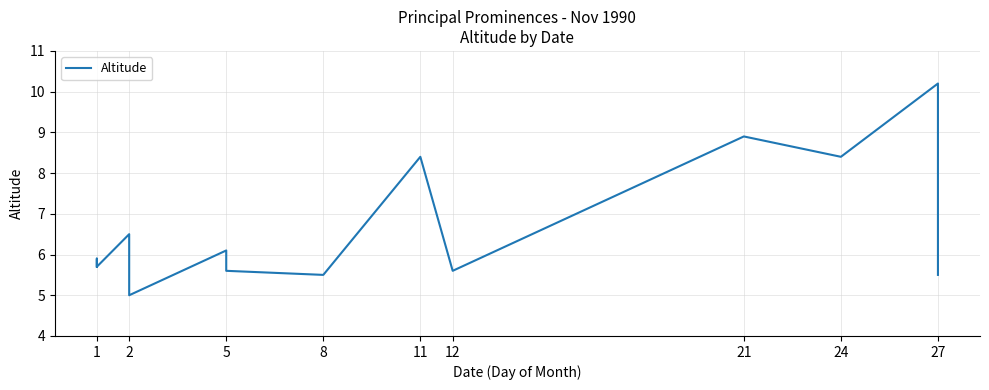

Count the number of values greater than 5.

13